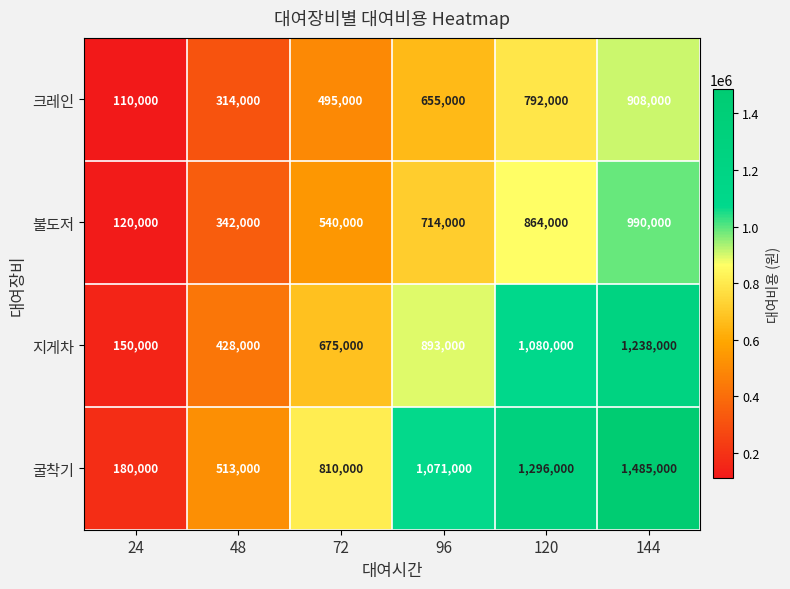

What is the difference between the second highest and second lowest values in the 크레인 series?

478000